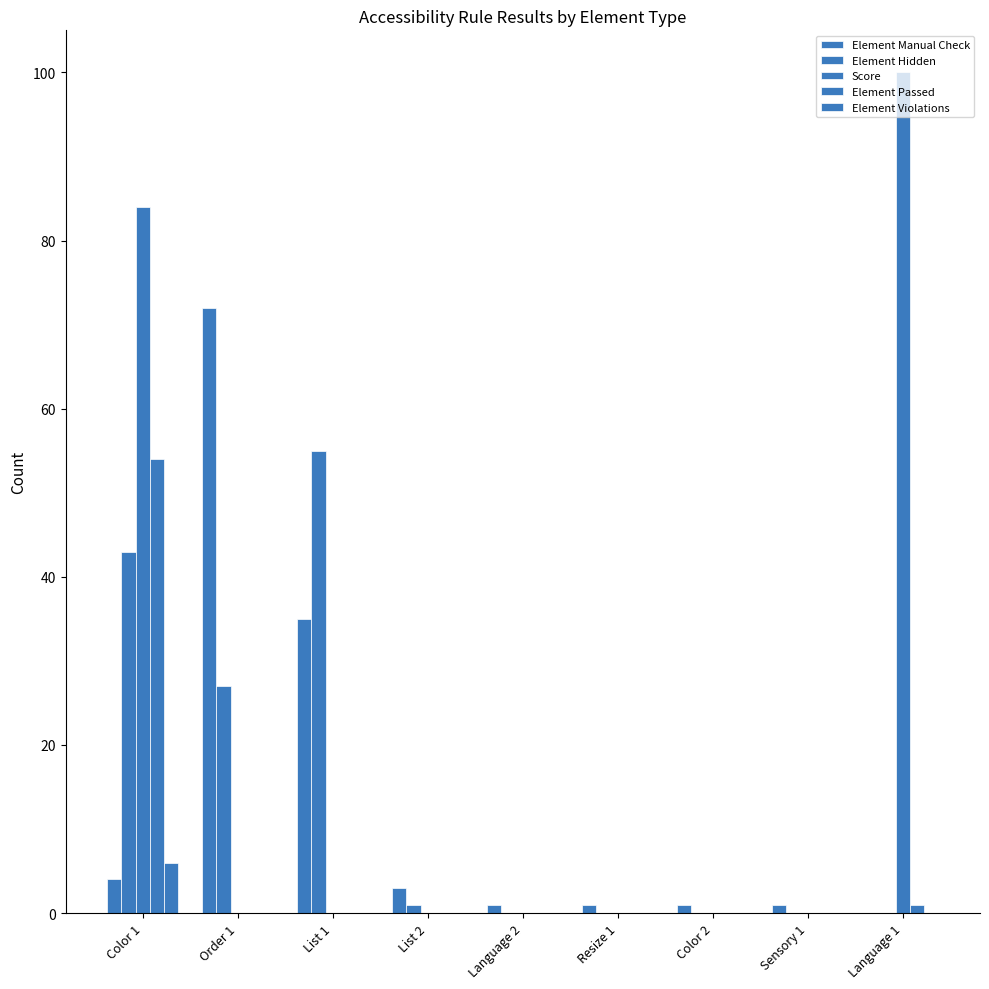

Rank the series by their maximum value, from lowest to highest.

Element Violations, Element Passed, Element Hidden, Element Manual Check, Score